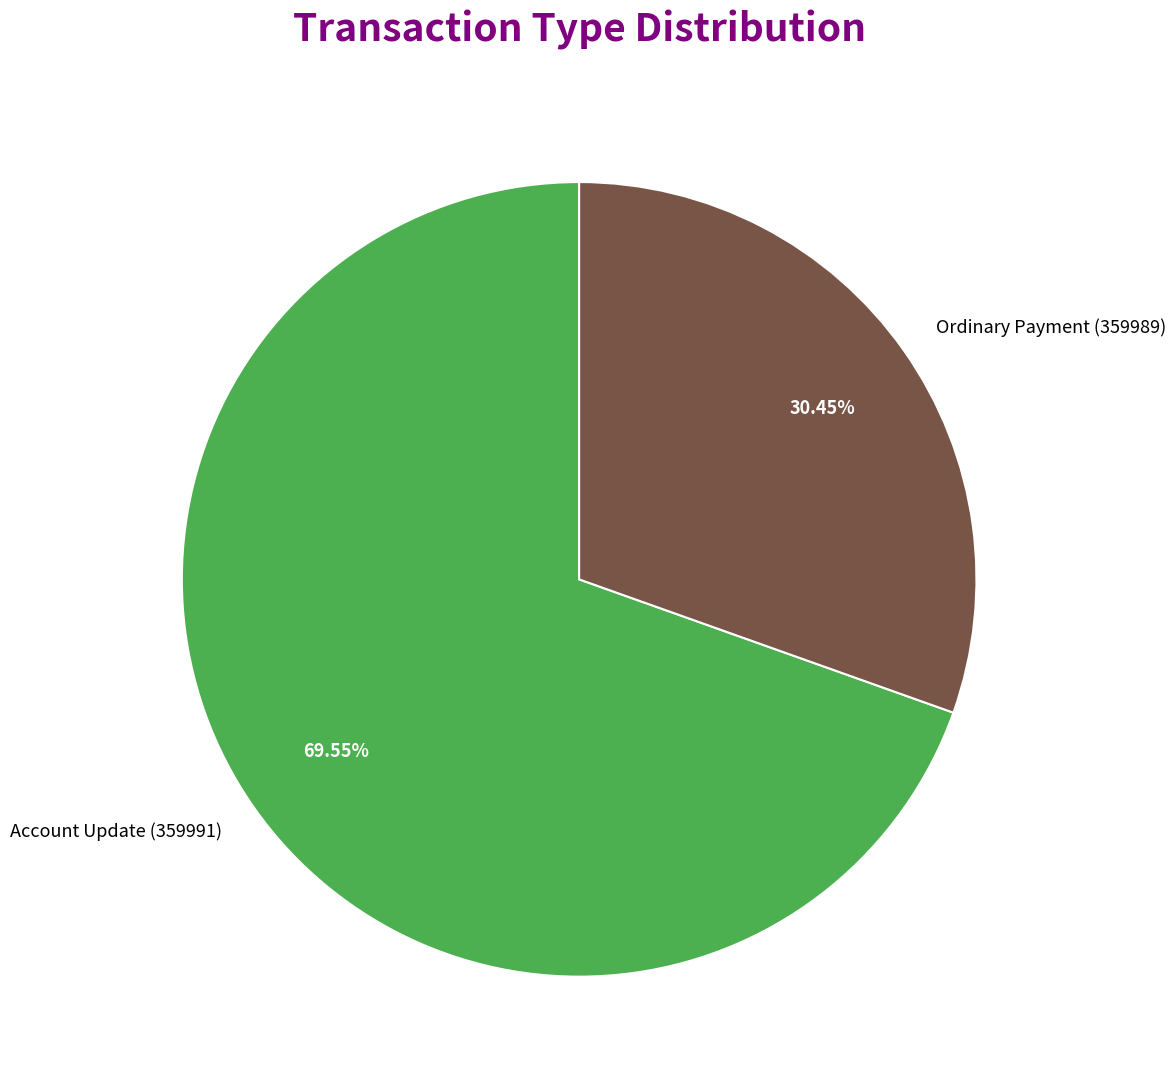

Is the sum of Account Update (359991) and Ordinary Payment (359989) greater than half?

Yes